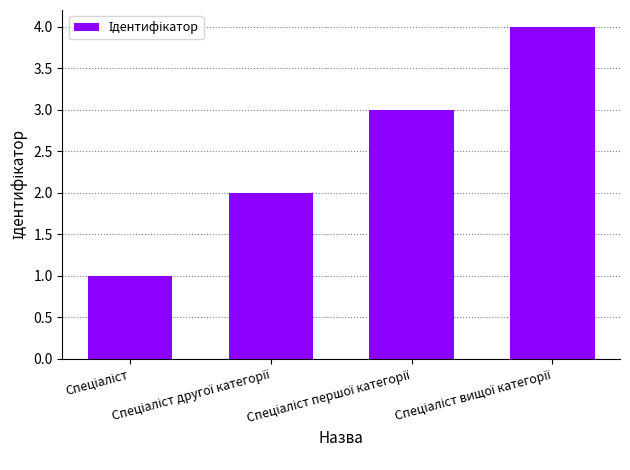

What is the sum of all values?

10